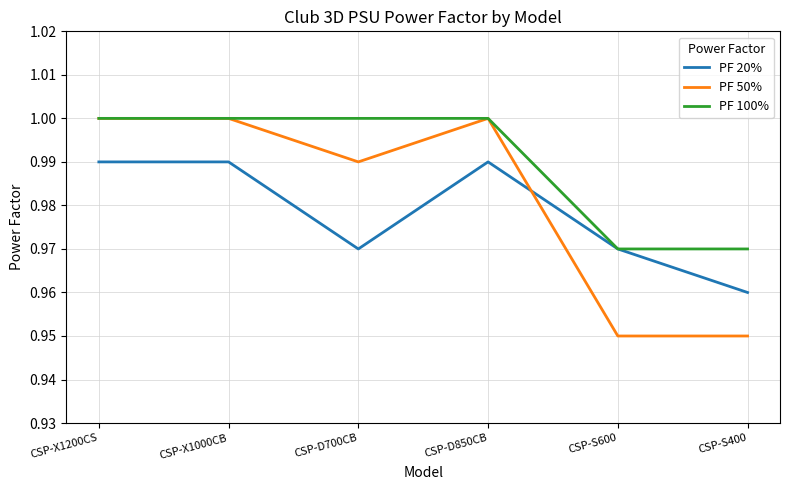

Rank the series at CSP-D700CB from lowest to highest value.

PF 20%, PF 50%, PF 100%